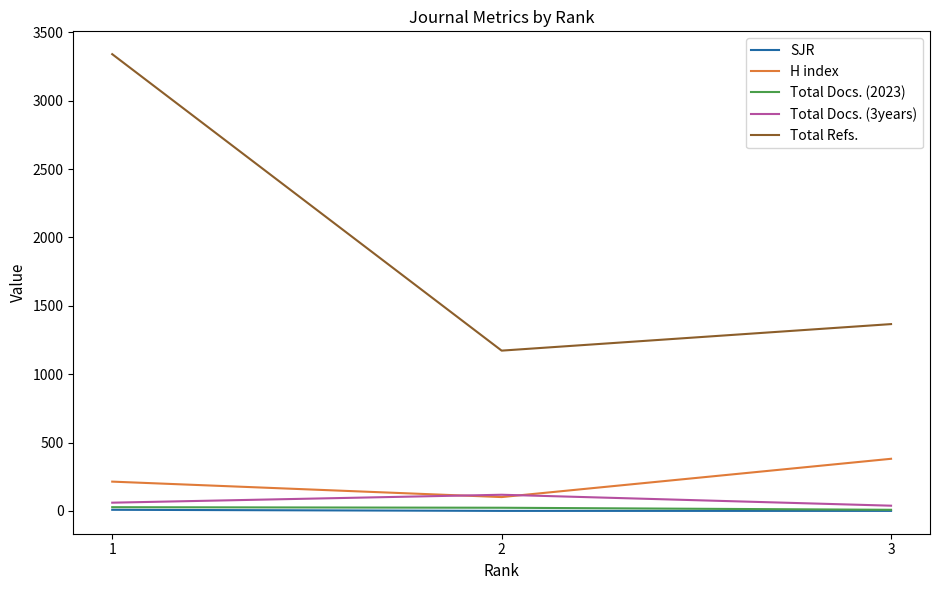

Which series has the widest spread of values?

Total Refs.